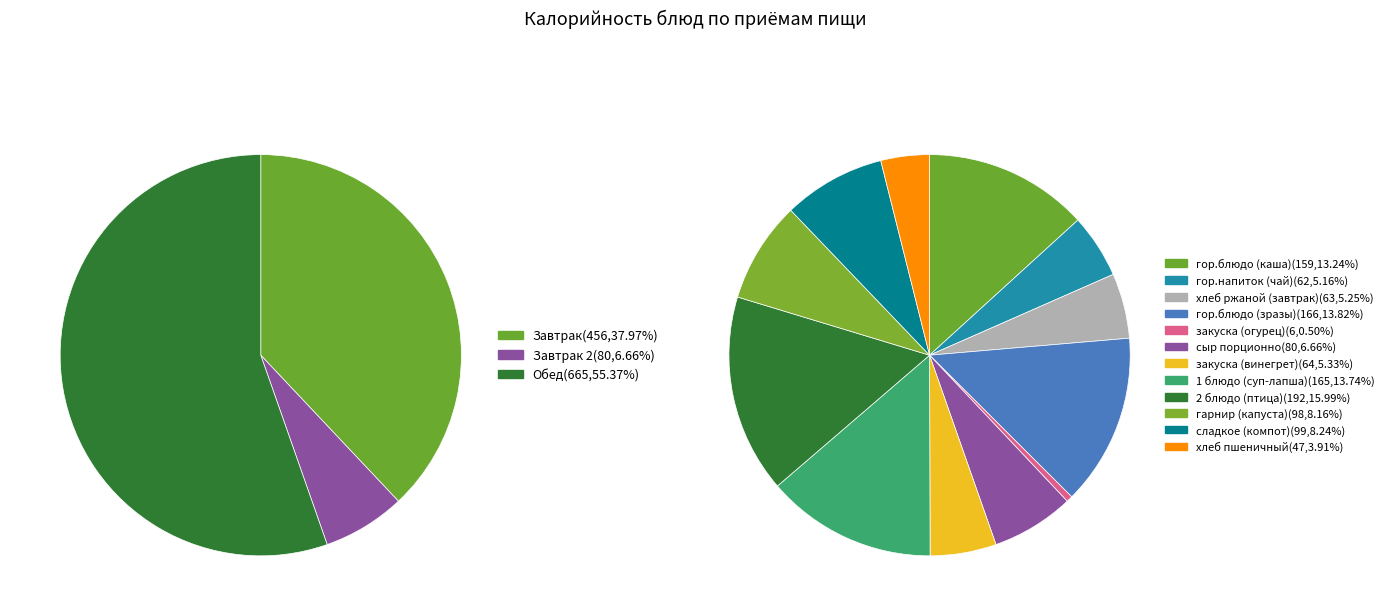

To the nearest percent, what is the difference between the largest and smallest slice percentages?

15%